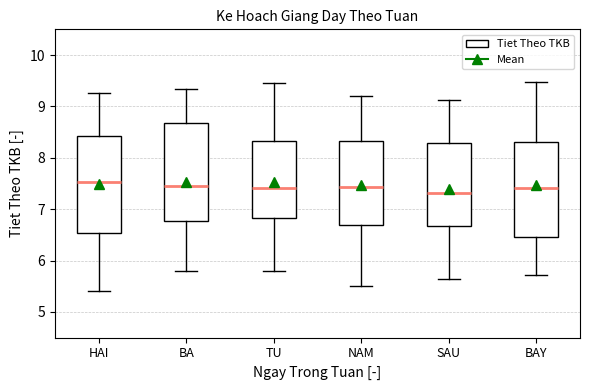

Where is the upper edge of the box for BA on the y-axis? The values are not printed on the chart, so give them approximately, as read against the axis.

8.7